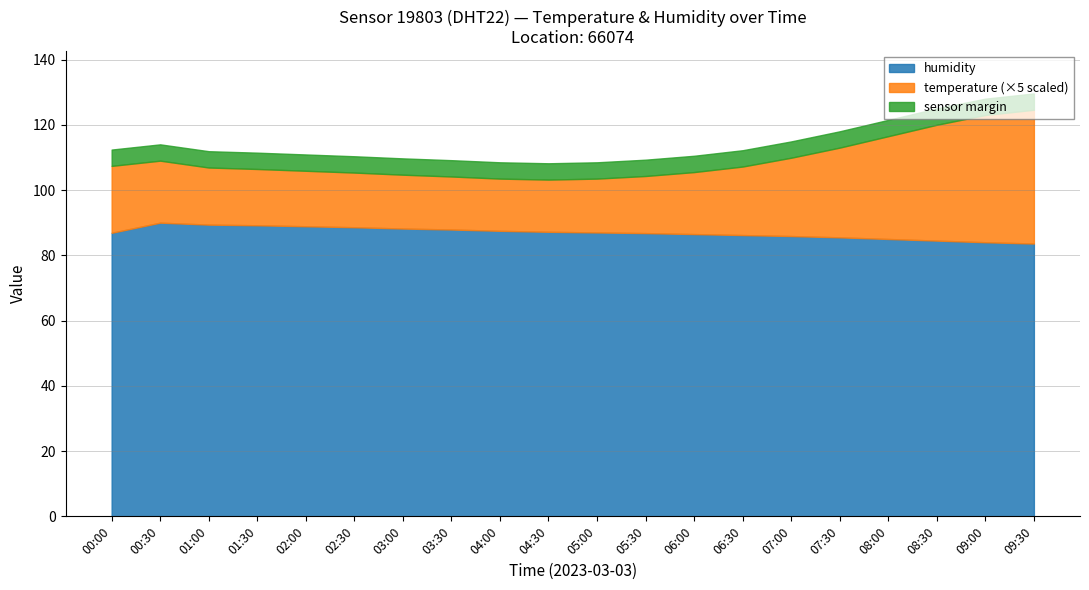

Which has a higher value, 03:00 or 00:30?

00:30